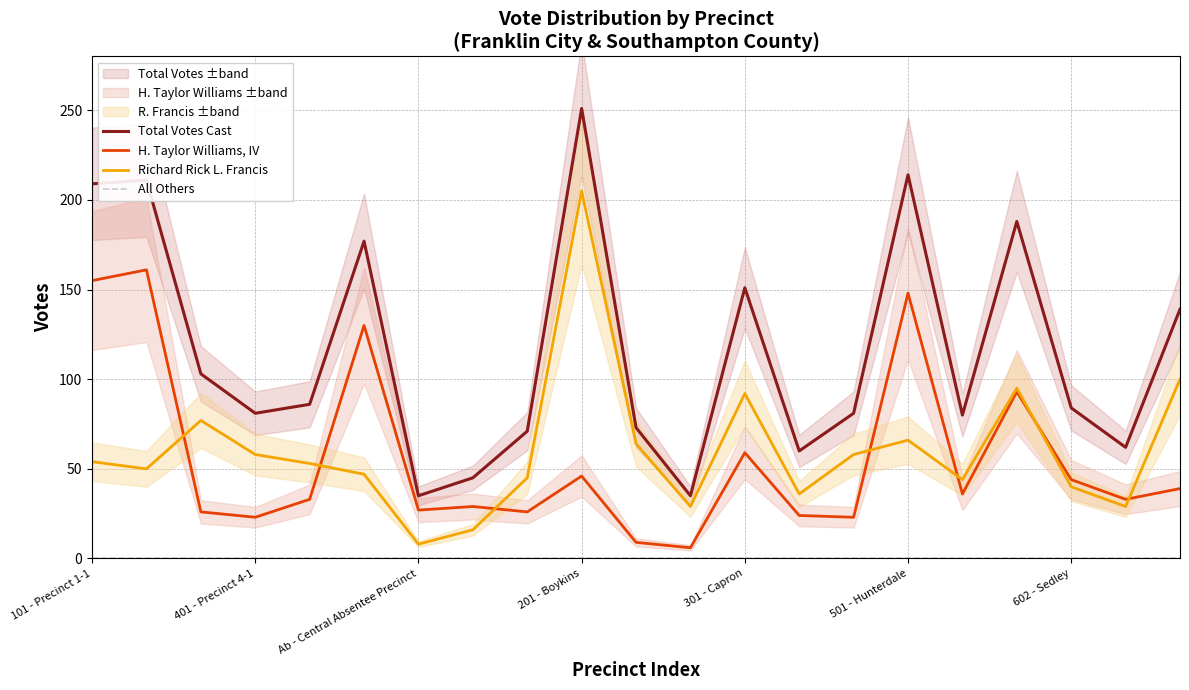

What is the difference between the maximum and minimum values in the H. Taylor Williams, IV series?

155